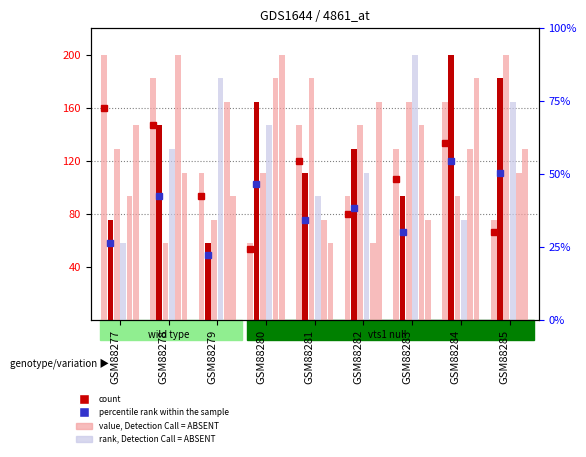

Which category has the highest value across all series?

GSM88277